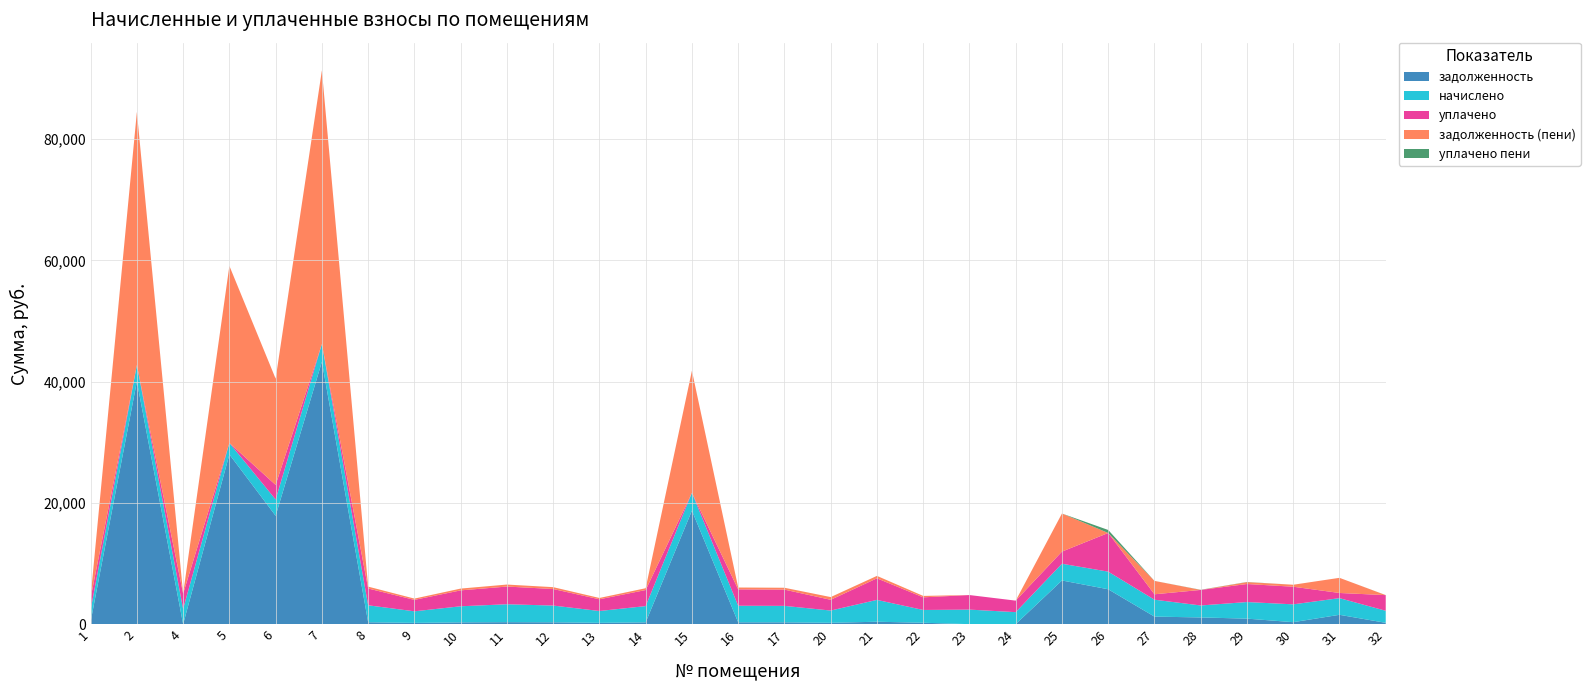

Reading left to right, extract all data points from this chart.

задолженность: 432.3	40020.2	0.0	27993.8	17872.6	43273.8	311.2	211.9	294.9	328.3	306.8	217.1	297.9	18724.5	303.8	301.6	224.5	400.1	234.2	0.0	0.0	7204.9	5754.3	1245.8	1108.4	912.7	326.8	1543.2	220.8
начислено: 1940.7	2707.7	2513.4	1894.0	2687.6	2927.7	2801.0	1907.4	2654.3	2954.3	2760.9	1954.0	2680.9	2941.0	2734.3	2714.3	2020.7	3601.3	2107.4	2400.9	1980.7	2760.9	2907.7	2787.7	1974.1	2734.3	2941.0	2747.6	1987.4
уплачено: 1947.2	0.0	2513.4	0.0	2404.7	0.0	2768.2	1885.1	2623.2	2919.8	2728.6	1931.1	2649.6	0.0	2702.3	2682.6	1772.5	3559.1	2082.8	2400.9	1900.0	2000.0	6376.6	893.2	2562.8	2974.1	2906.6	852.7	2580.1
задолженность (пени): 186.8	41737.9	0.0	29195.3	17518.2	45131.1	311.2	211.9	294.9	328.3	306.8	217.1	297.9	20137.2	303.8	301.6	449.0	400.1	234.2	0.0	0.0	6281.9	0.0	2205.0	0.0	311.7	326.8	2497.5	0.0
уплачено пени: 2.0	0.0	0.0	0.0	0.0	0.0	0.0	0.0	0.0	0.0	0.0	0.0	0.0	0.0	0.0	2.8	0.0	0.0	0.0	0.0	0.0	0.0	495.4	6.0	24.6	25.8	0.0	0.0	9.4